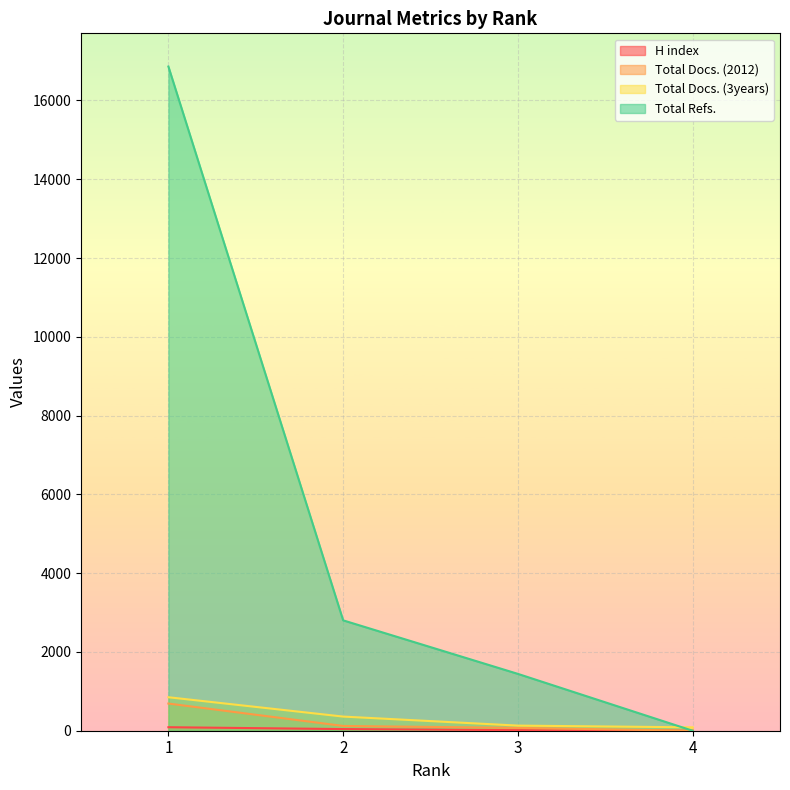

What is the difference between the maximum and second lowest values in the H index series?

75